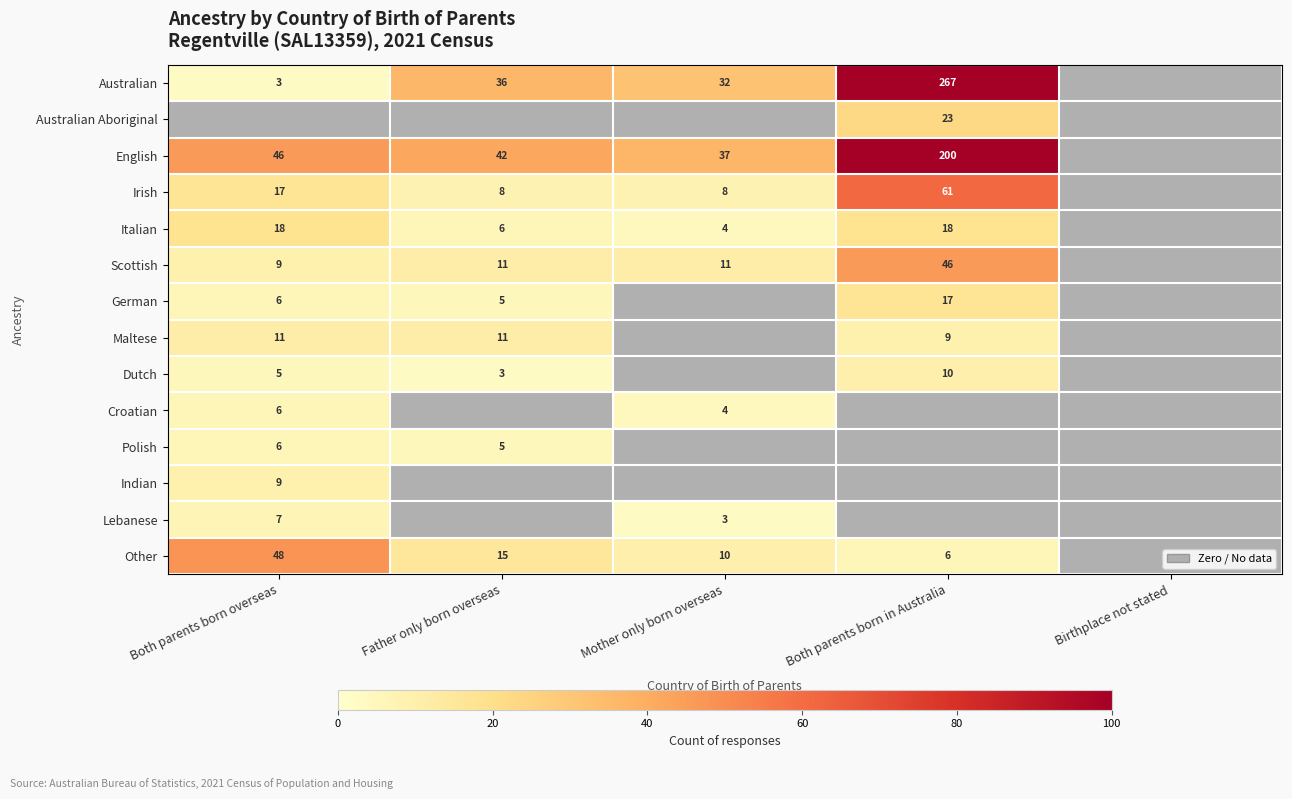

The value of Lebanese at Both parents born overseas is 7. True or false?

True